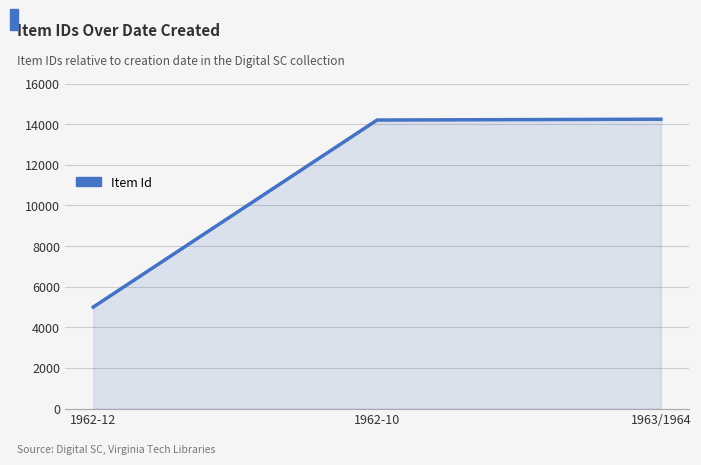

What is the smallest value displayed?

4999